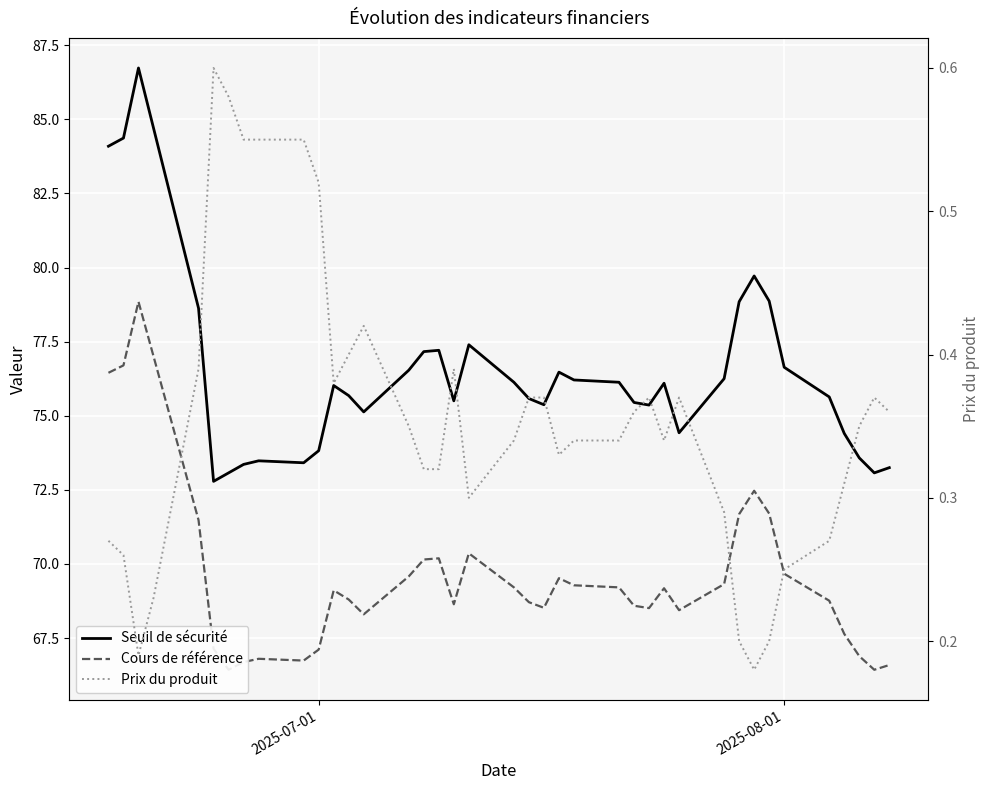

The value of Prix du produit at 27 is 0.5. True or false?

False